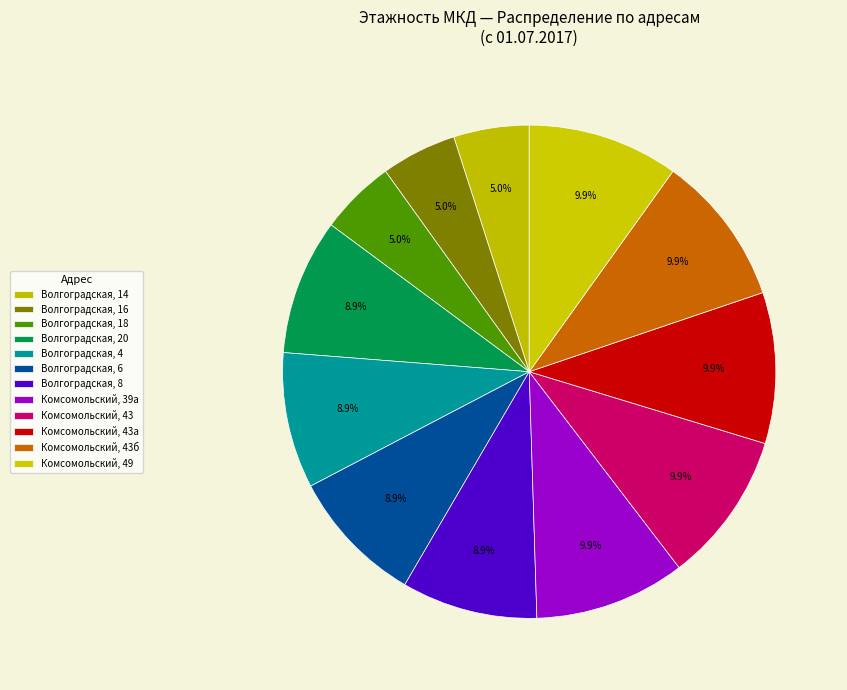

Does any single category account for the majority?

No